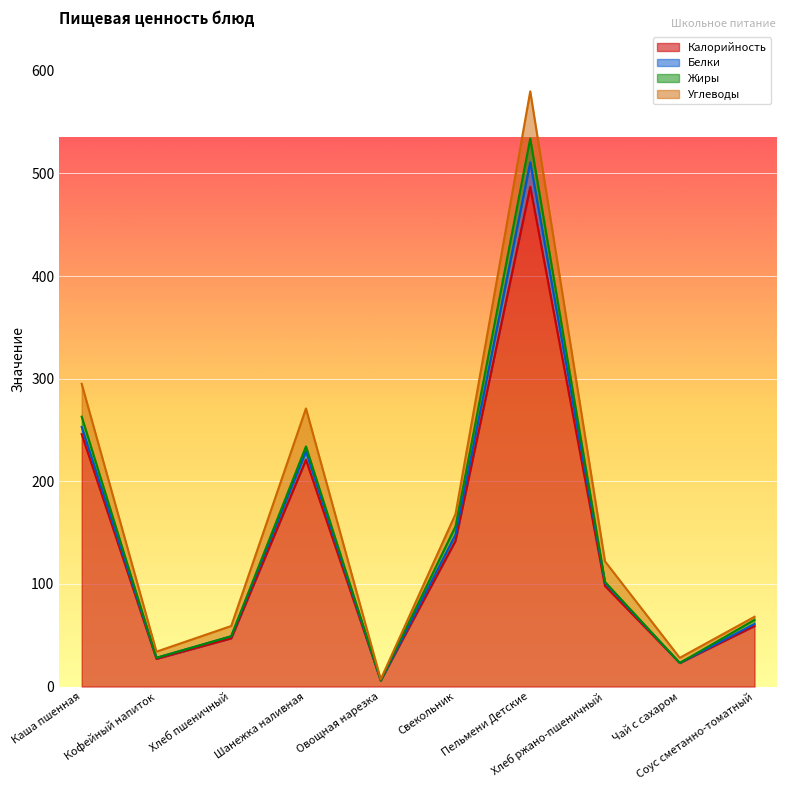

At how many categories does at least one series exceed 443?

1